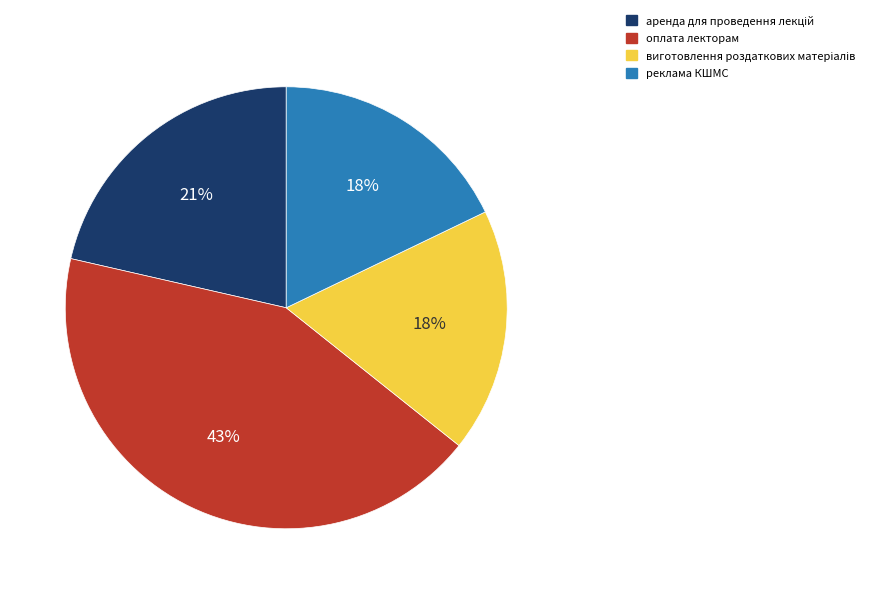

What is the ratio of the value at реклама КШМС to the value at оплата лекторам?

0.4